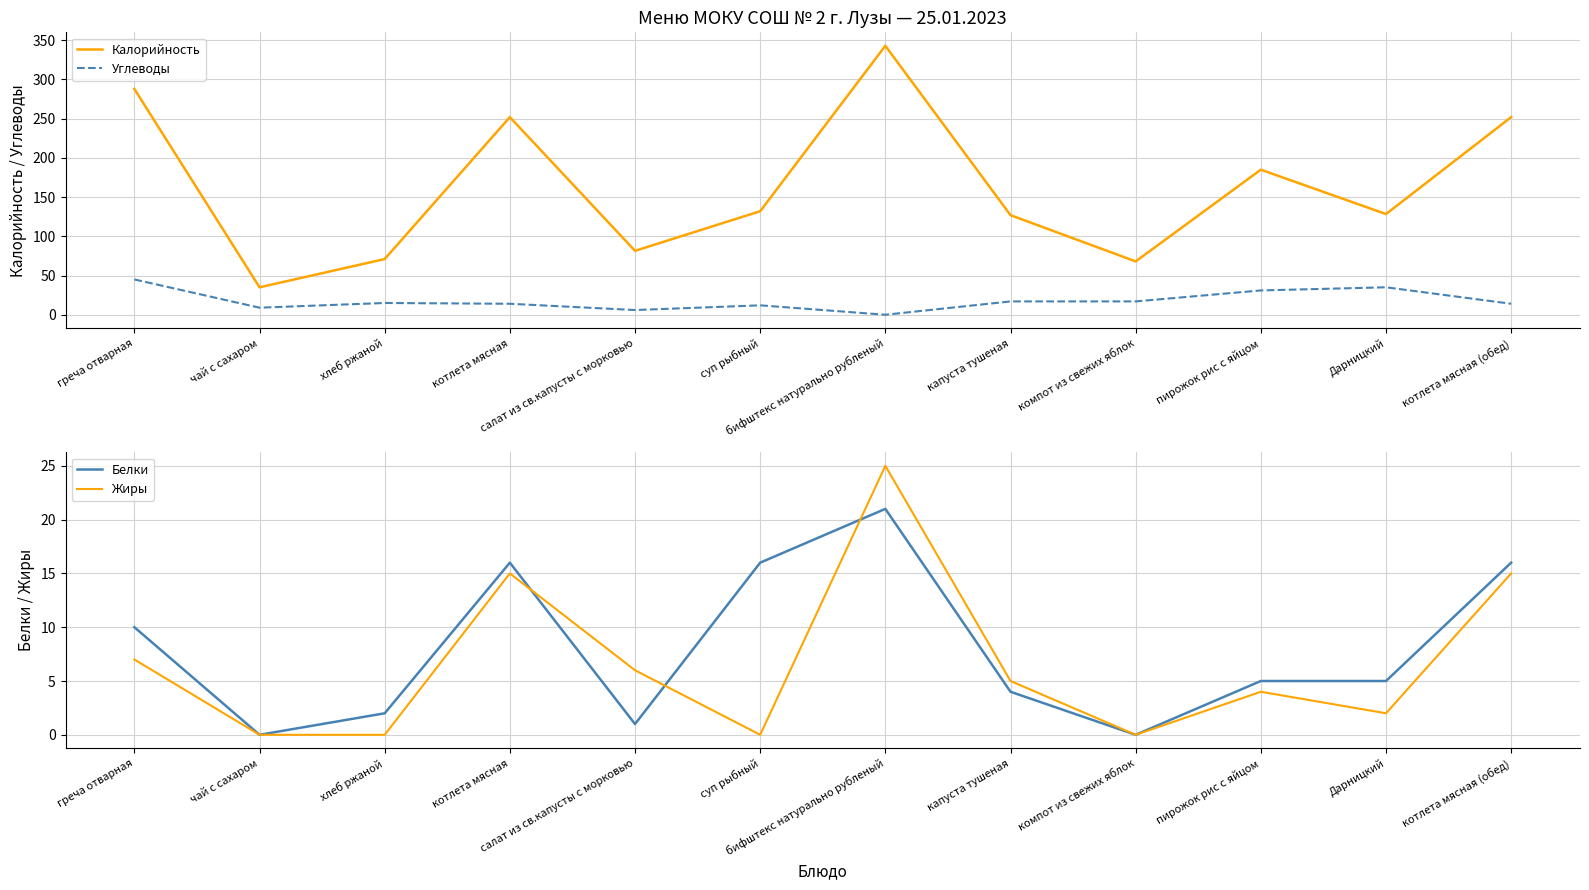

Is the value of Жиры at салат из св.капусты с морковью greater than the value of Белки at хлеб ржаной?

Yes